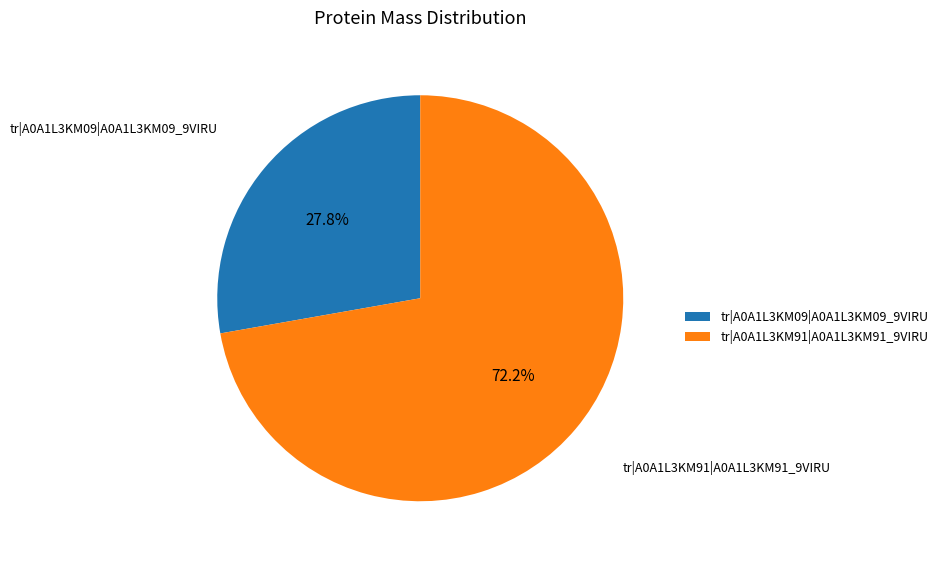

Which slice is the smallest?

tr|A0A1L3KM09|A0A1L3KM09_9VIRU